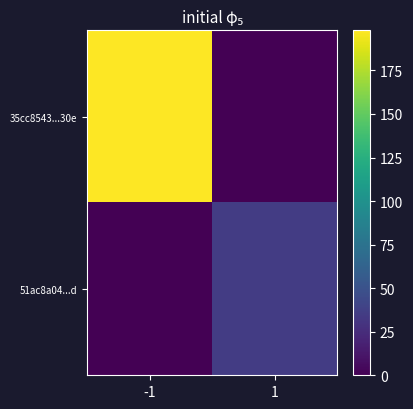

Rank the series at -1 from highest to lowest value.

35cc8543...30e, 51ac8a04...d